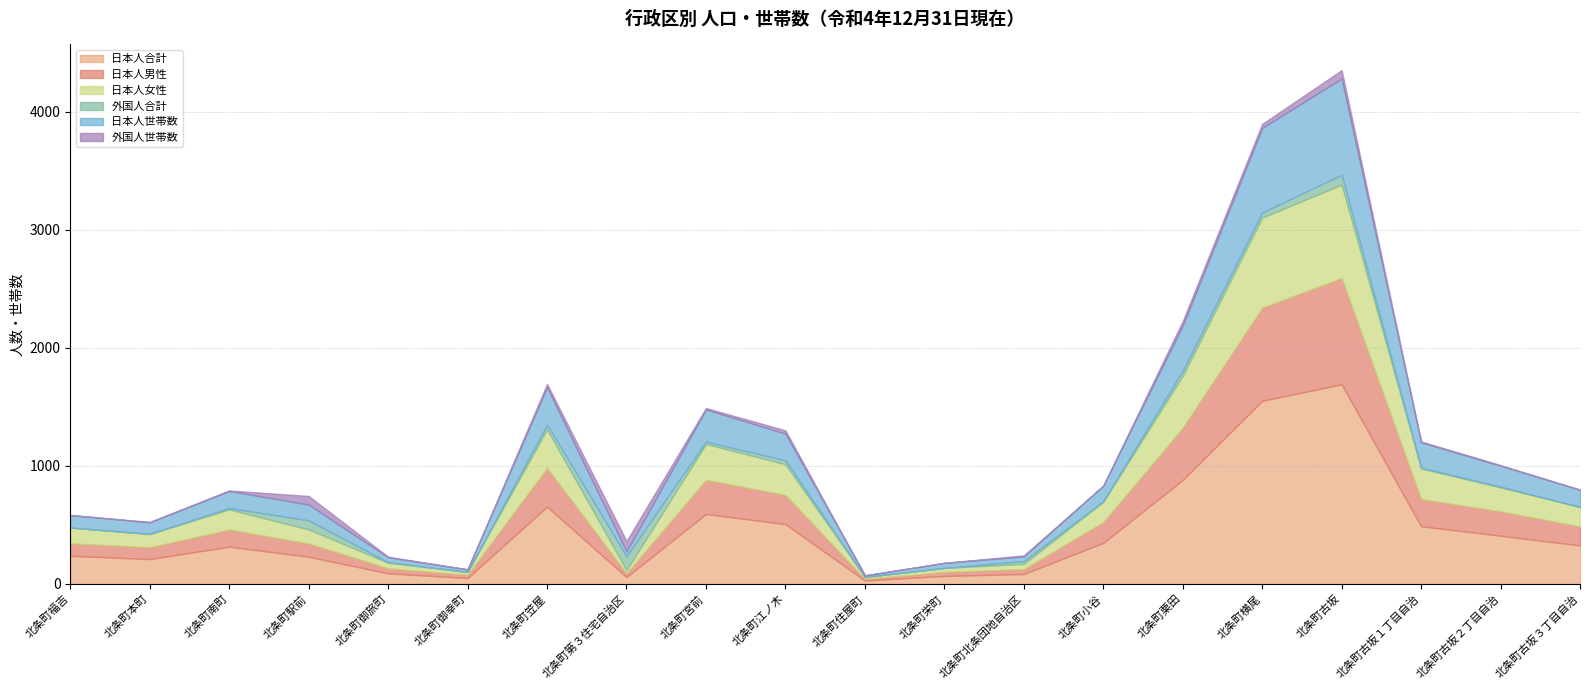

At how many categories does at least one series exceed 1430?

2